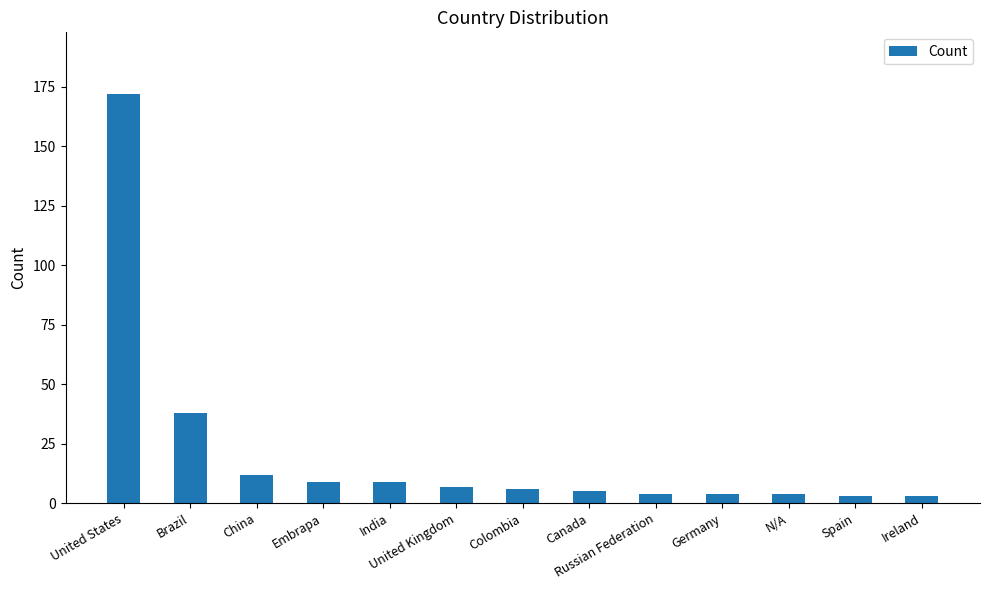

What is the label of the 11th bar from the right?

China